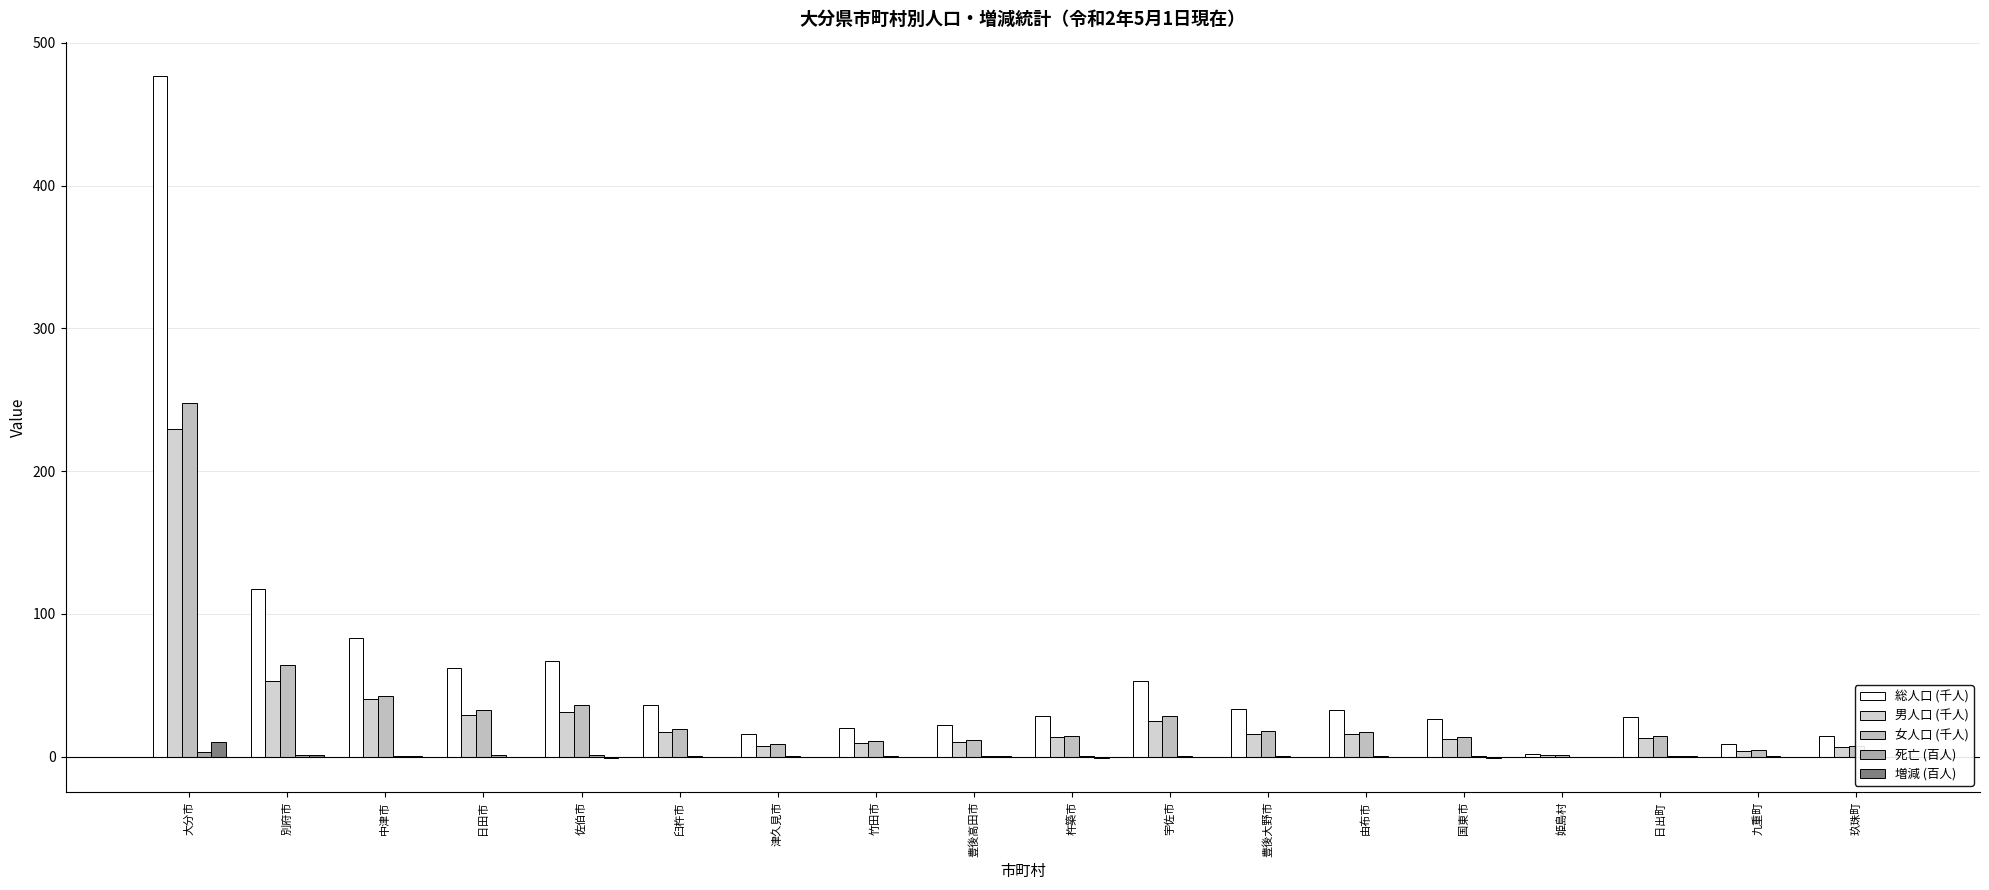

How many categories are shown in the chart?

18